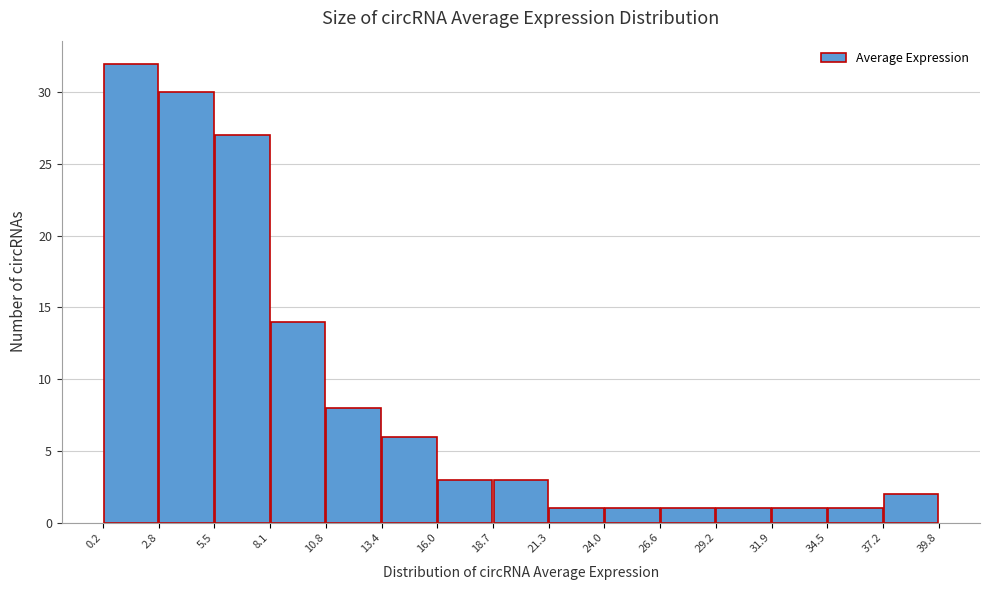

What is the height of the bar covering 34.5 to 37.2 on the x-axis? The values are not printed on the chart, so give them approximately, as read against the axis.

1